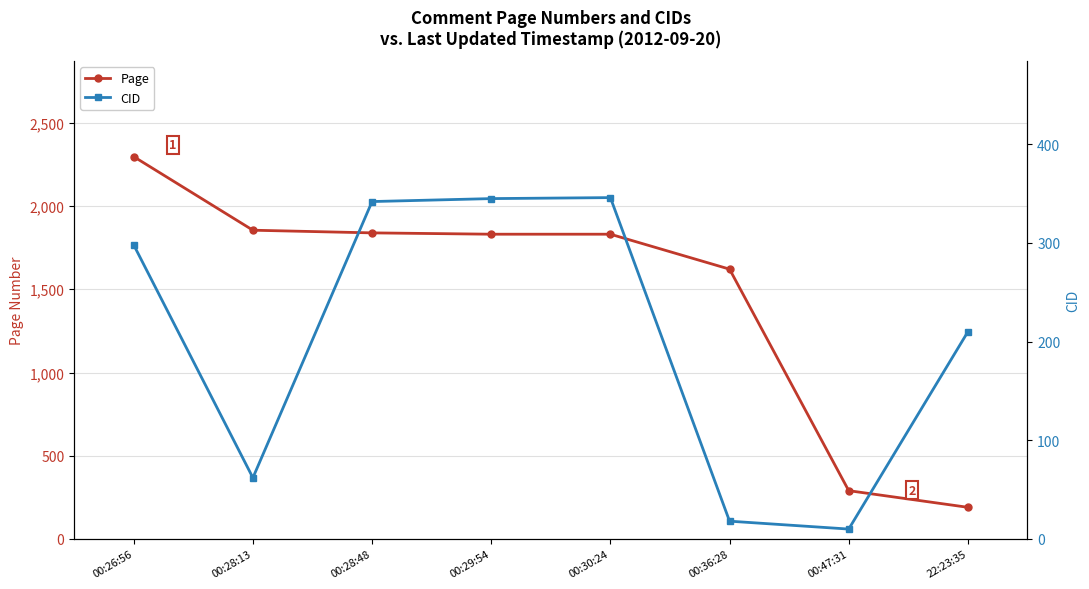

What is the difference between the highest and lowest values at 00:29:54?

1486